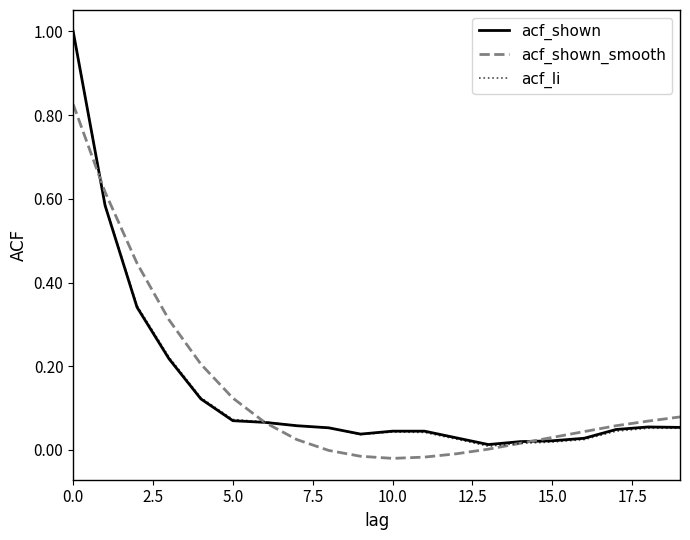

What is the maximum value shown in the chart?

1.0